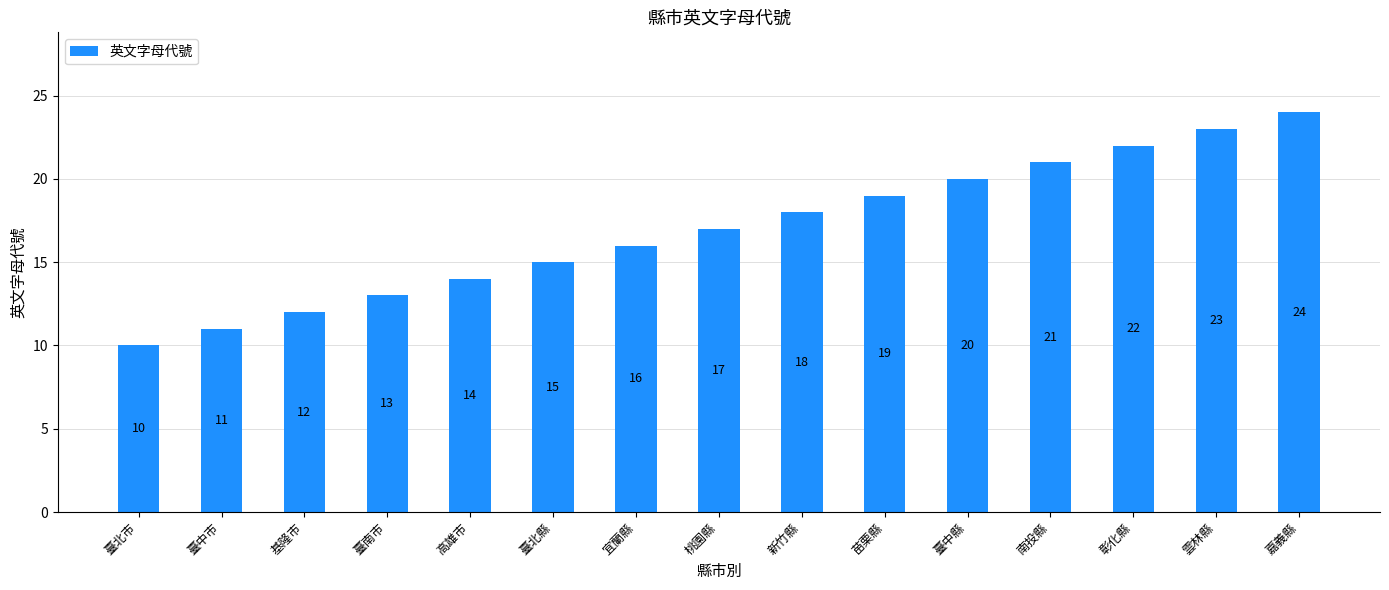

How many series are shown in this chart?

1